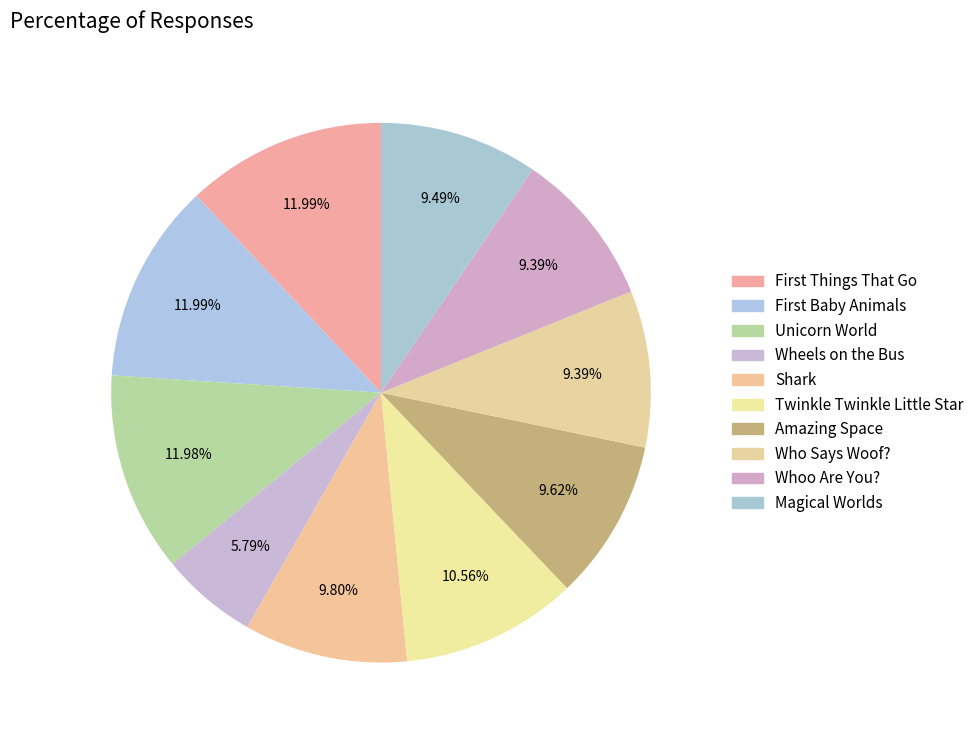

Does Amazing Space represent more than half of the total?

No